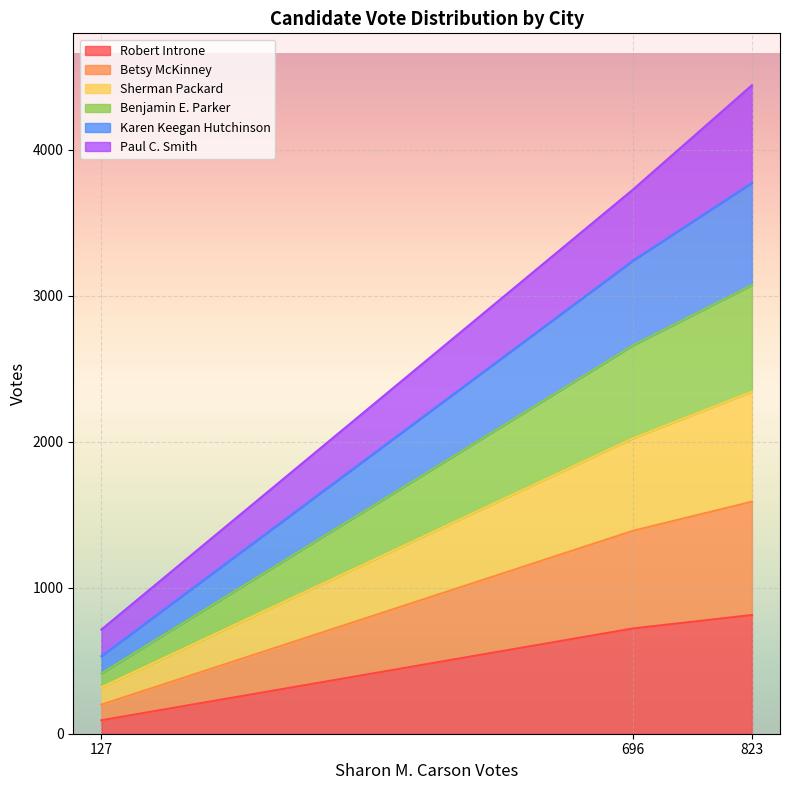

What are all the series names shown in the legend?

Robert Introne, Betsy McKinney, Sherman Packard, Benjamin E. Parker, Karen Keegan Hutchinson, Paul C. Smith